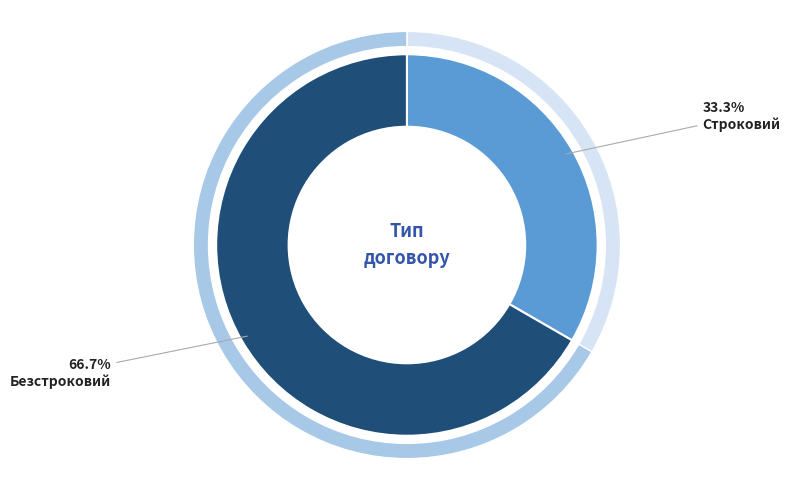

To the nearest percent, what portion does Безстроковий represent?

67%